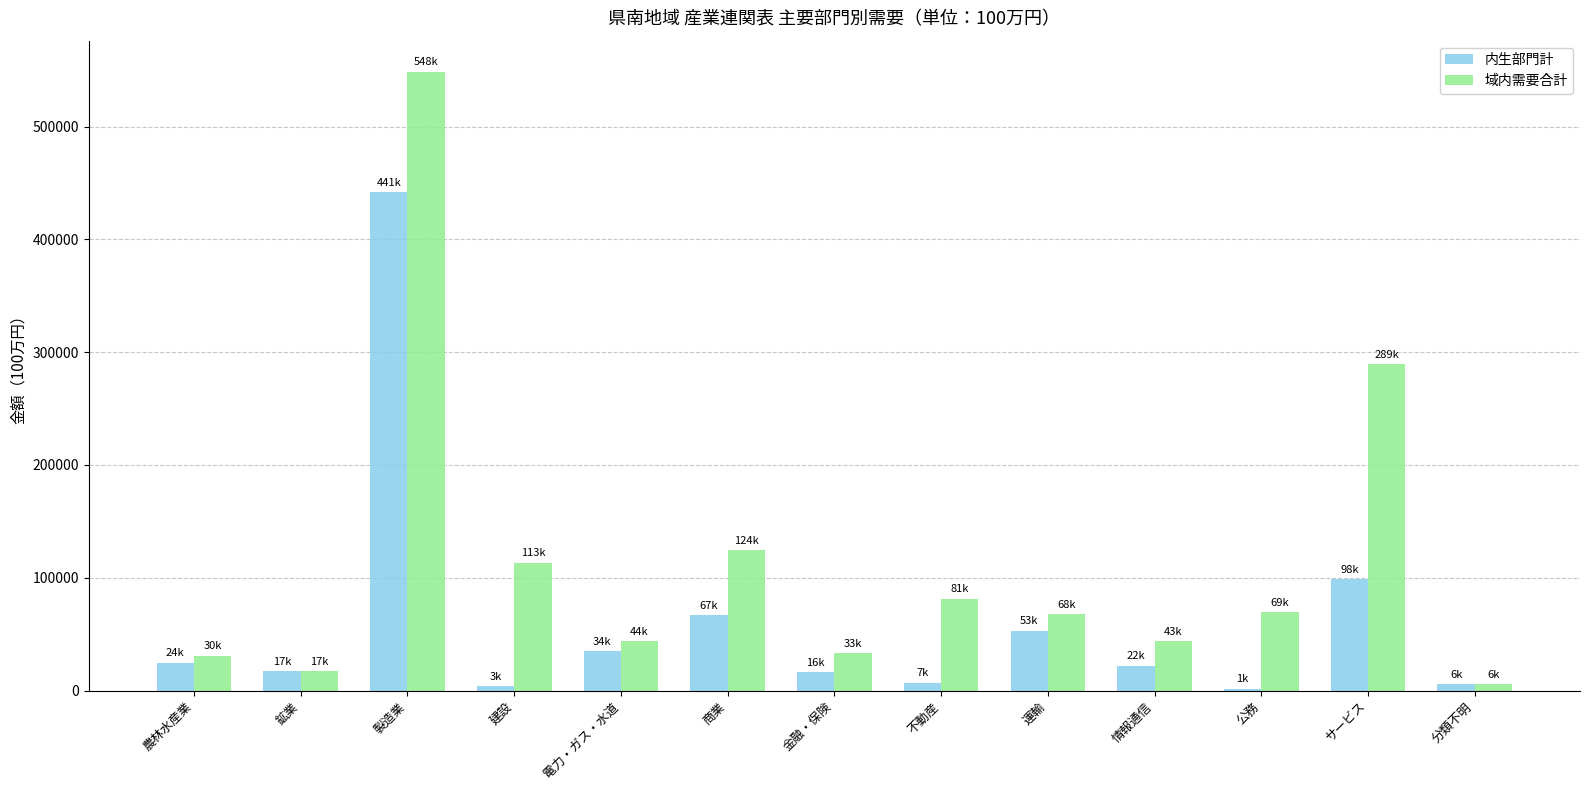

Rank the series by their maximum value, from lowest to highest.

内生部門計, 域内需要合計